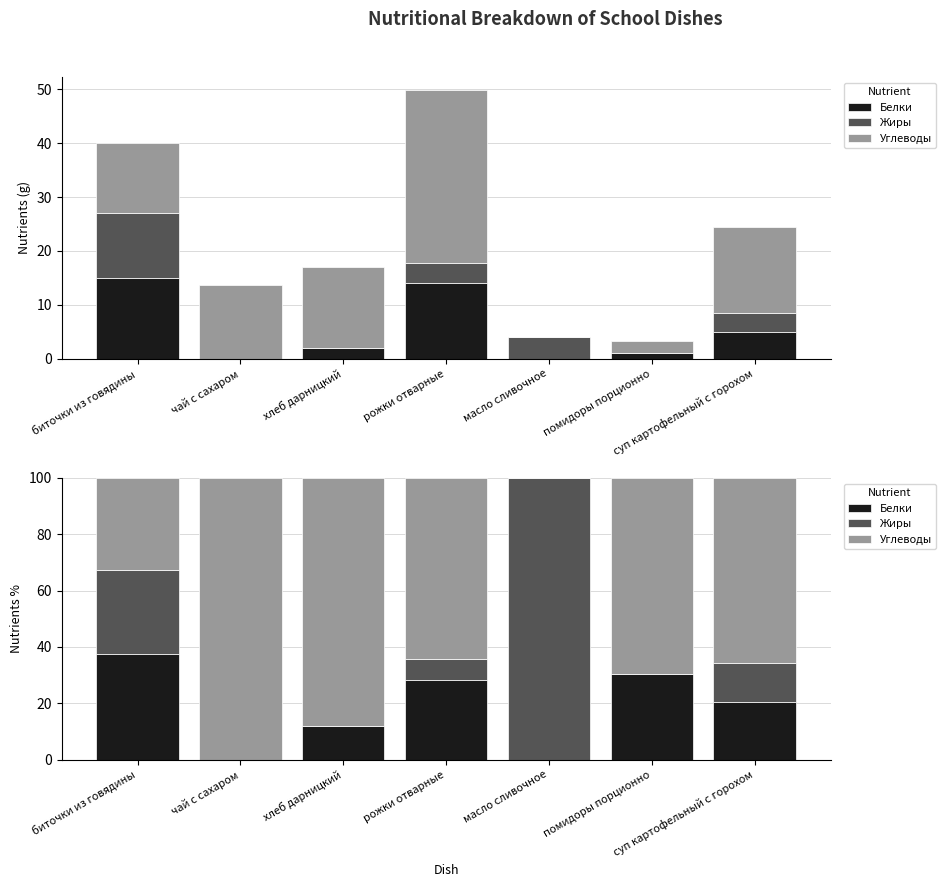

Reading left to right, list all the values displayed in this chart.

Белки: биточки из говядины=37.5	чай с сахаром=0.0	хлеб дарницкий=11.8	рожки отварные=28.1	масло сливочное=0.0	помидоры порционно=30.3	суп картофельный с горохом=20.5
Жиры: биточки из говядины=30.0	чай с сахаром=0.0	хлеб дарницкий=0.0	рожки отварные=7.6	масло сливочное=100.0	помидоры порционно=0.0	суп картофельный с горохом=13.9
Углеводы: биточки из говядины=32.5	чай с сахаром=100.0	хлеб дарницкий=88.2	рожки отварные=64.3	масло сливочное=0.0	помидоры порционно=69.7	суп картофельный с горохом=65.6